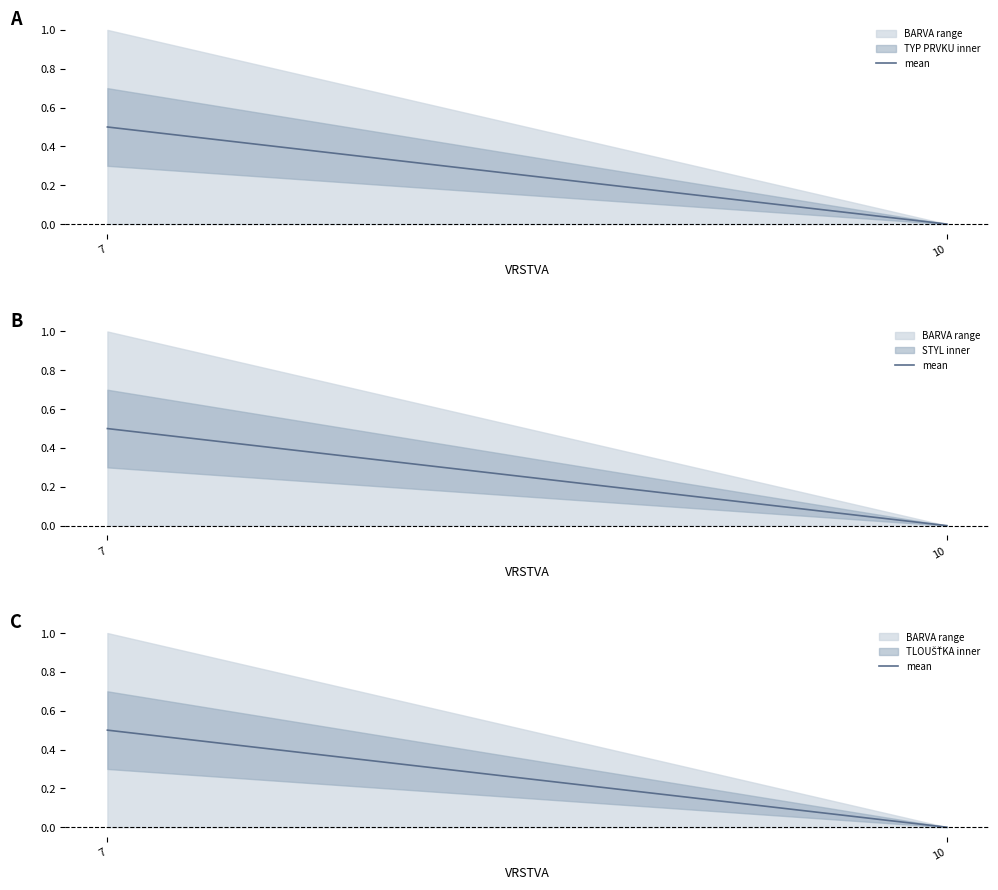

Count the values in the range 0 to 1.

2